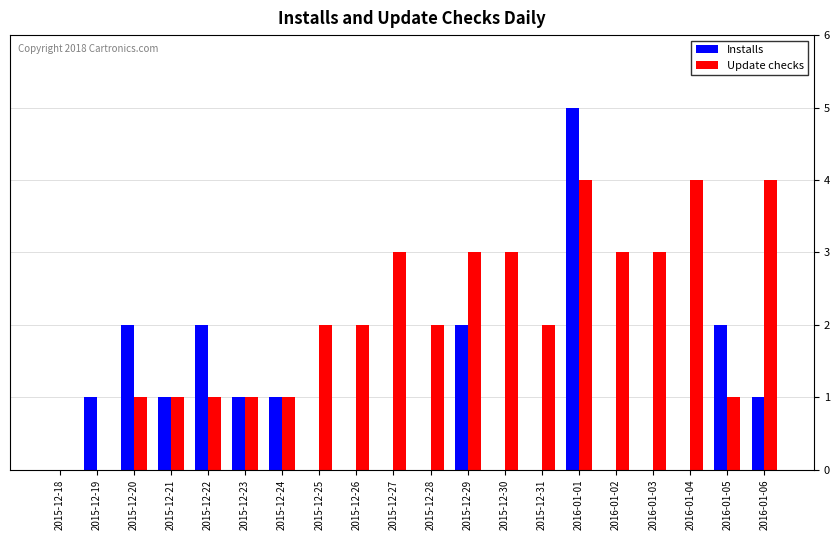

Count the number of categories in the chart.

20